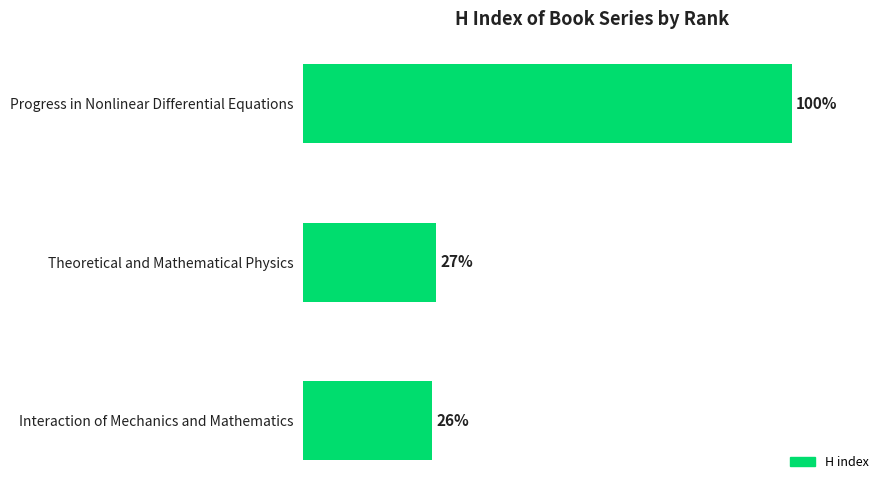

Does the chart contain stacked bars?

No